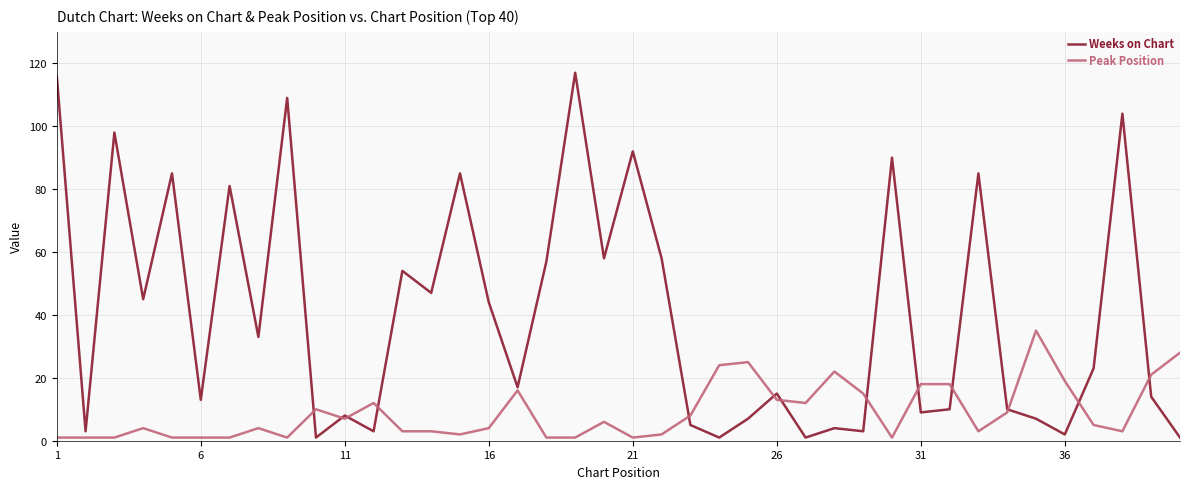

What is the average value of the Weeks on Chart series?

40